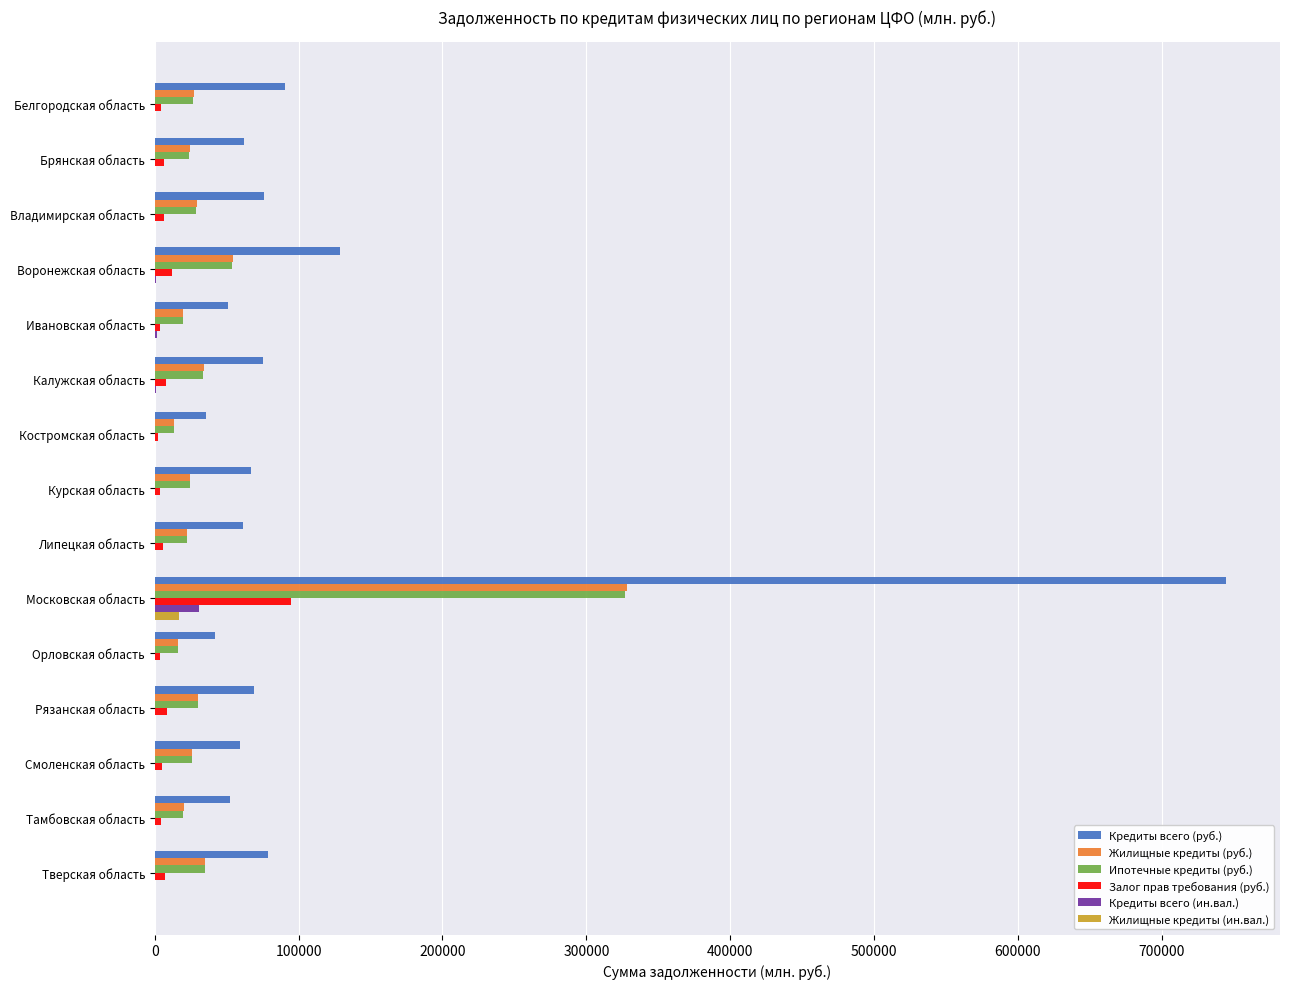

Between Брянская область and Московская область, which series saw the biggest shift?

Кредиты всего (руб.)